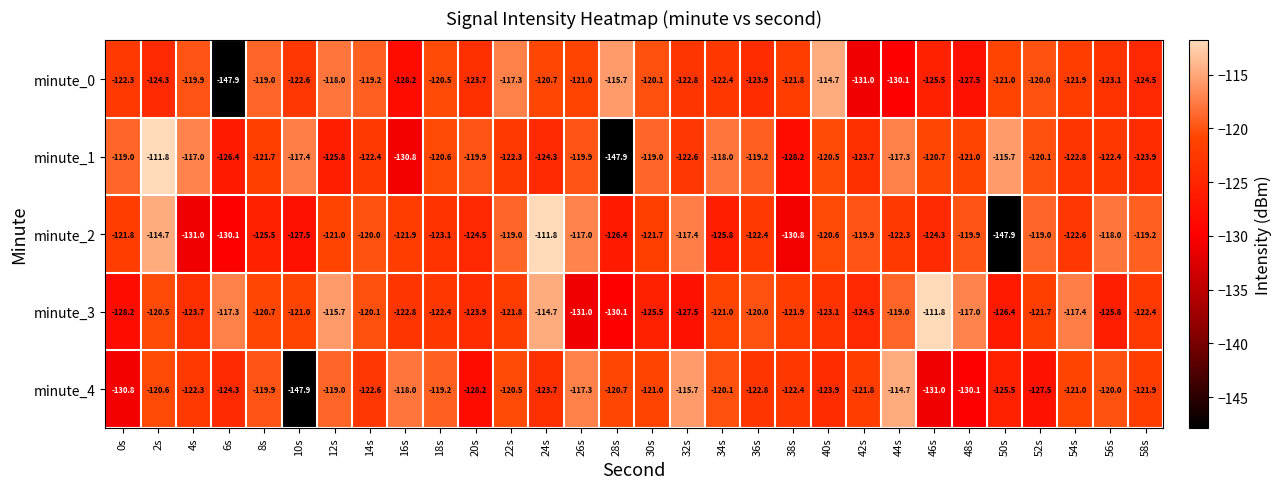

What is the greatest value displayed?

-111.8